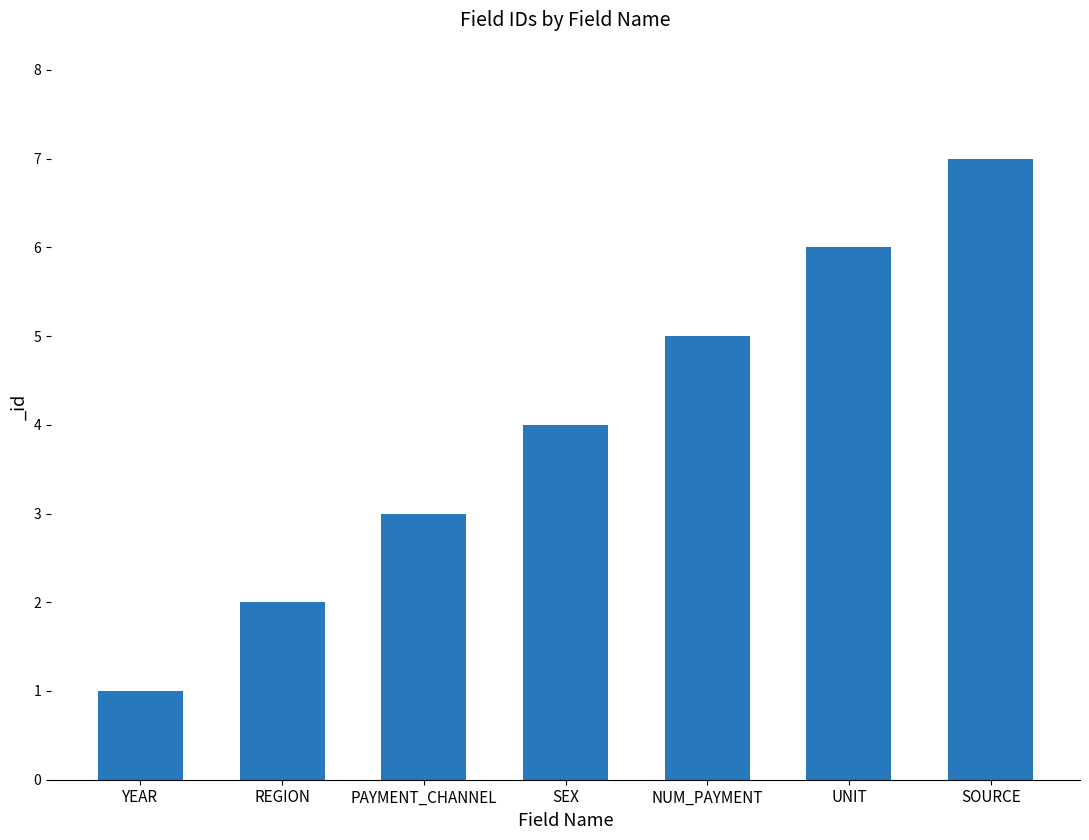

What position from the right is SOURCE?

1